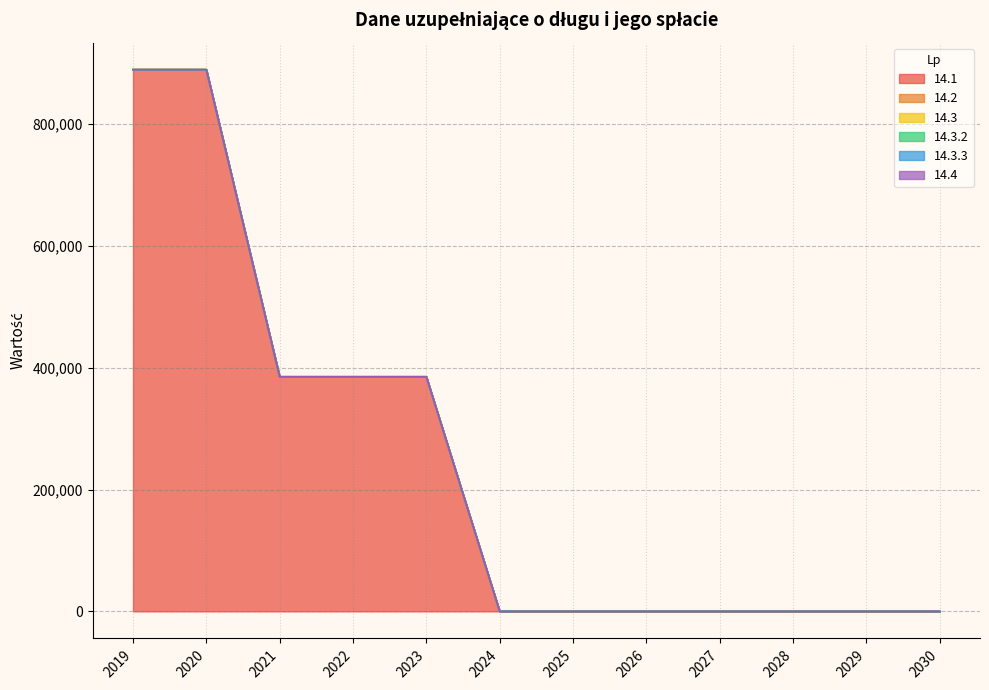

At which label does 14.3.2 reach its peak?

2019